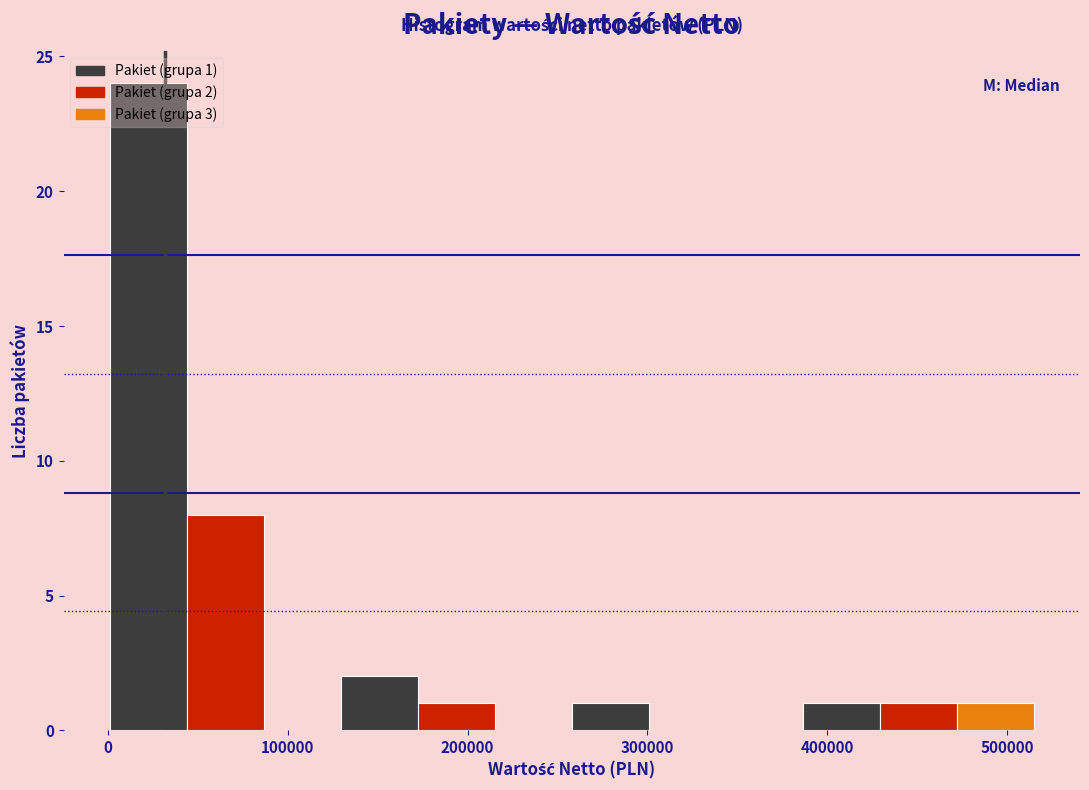

Over which range of the x-axis is the bar tallest?

0 to 40000